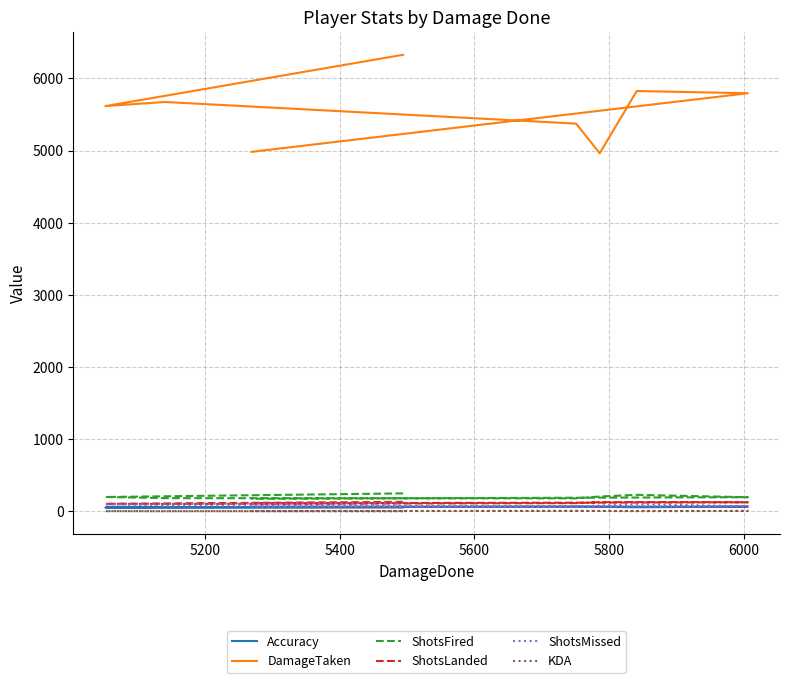

What are all the series names shown in the legend?

Accuracy, DamageTaken, ShotsFired, ShotsLanded, ShotsMissed, KDA